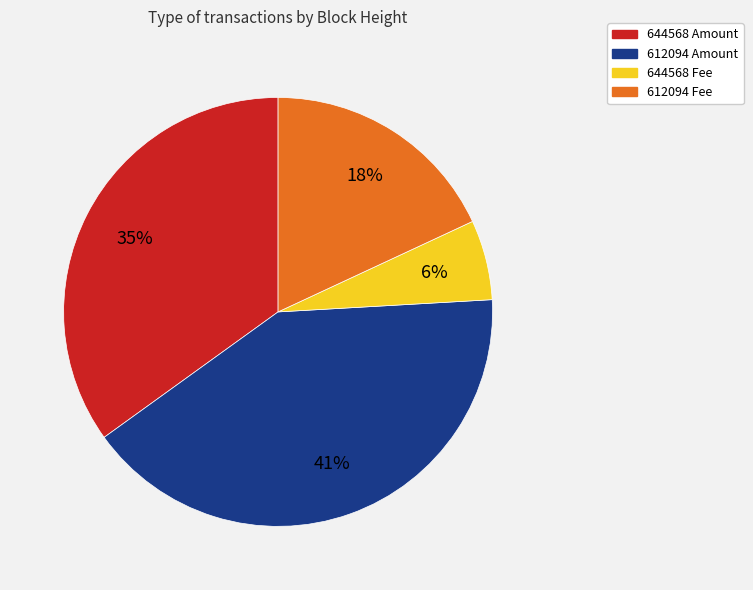

To the nearest percent, what is the average slice percentage?

25%